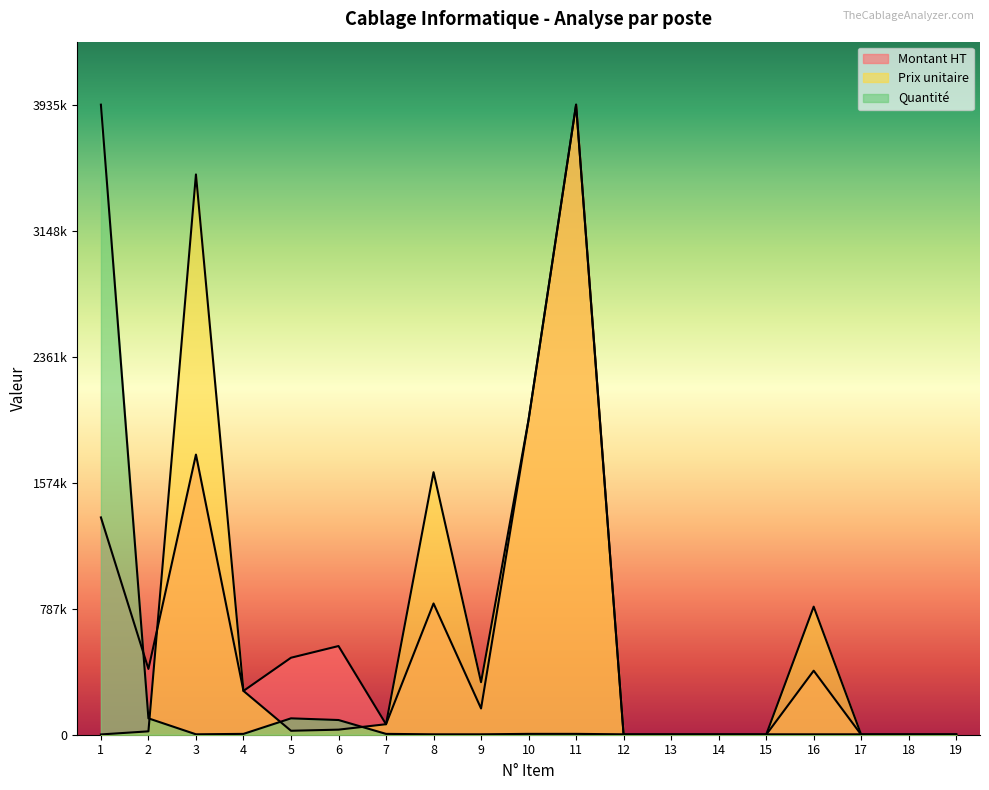

The Quantité series shows 3527.5 at 16. True or false?

False